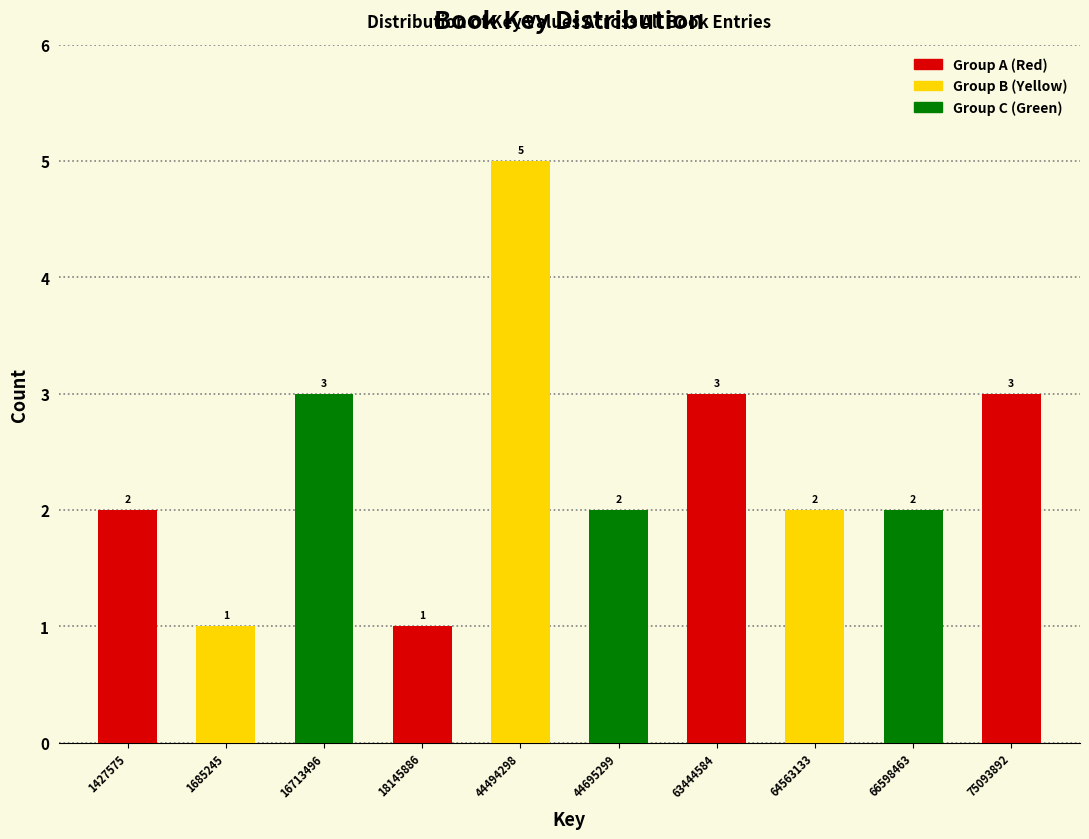

Reading left to right, what are all the values shown in this chart?

1427575=2	1685245=1	16713496=3	18145886=1	44494298=5	44695299=2	63444584=3	64563133=2	66598463=2	75093892=3